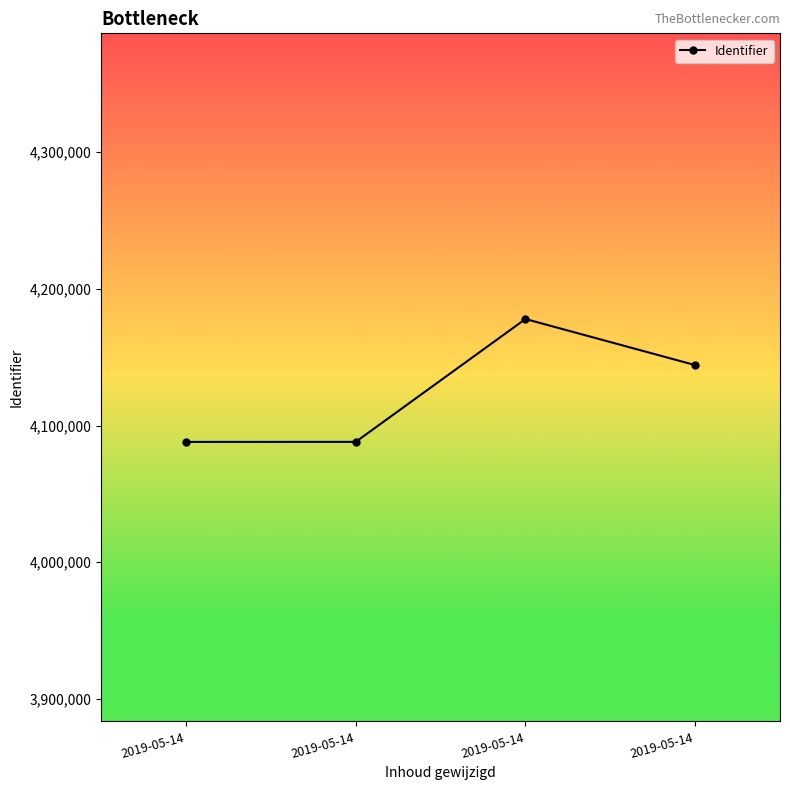

Is this an area chart (filled region under the line)?

No